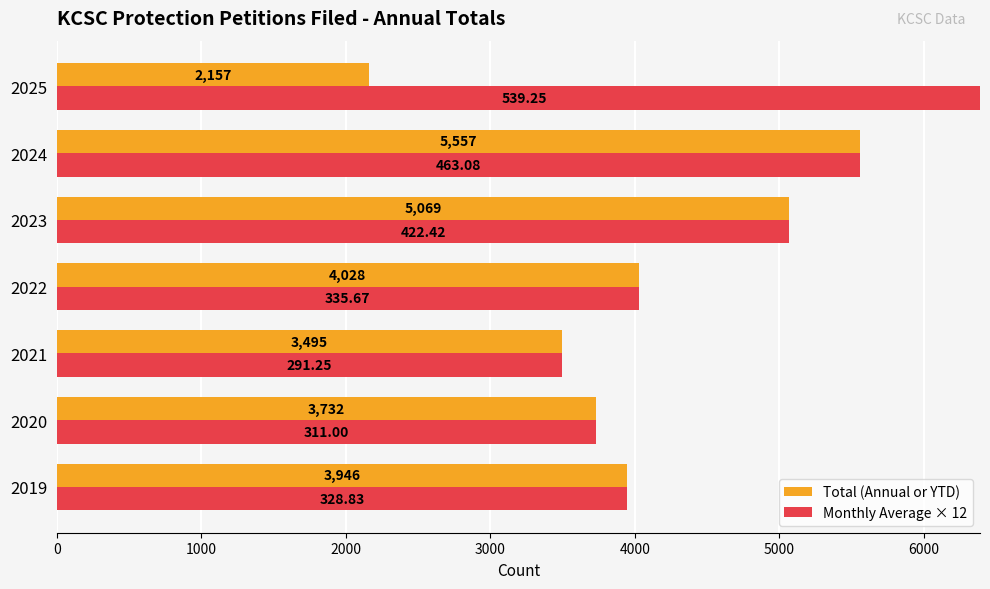

Which series has the widest spread of values?

Total (Annual or YTD)